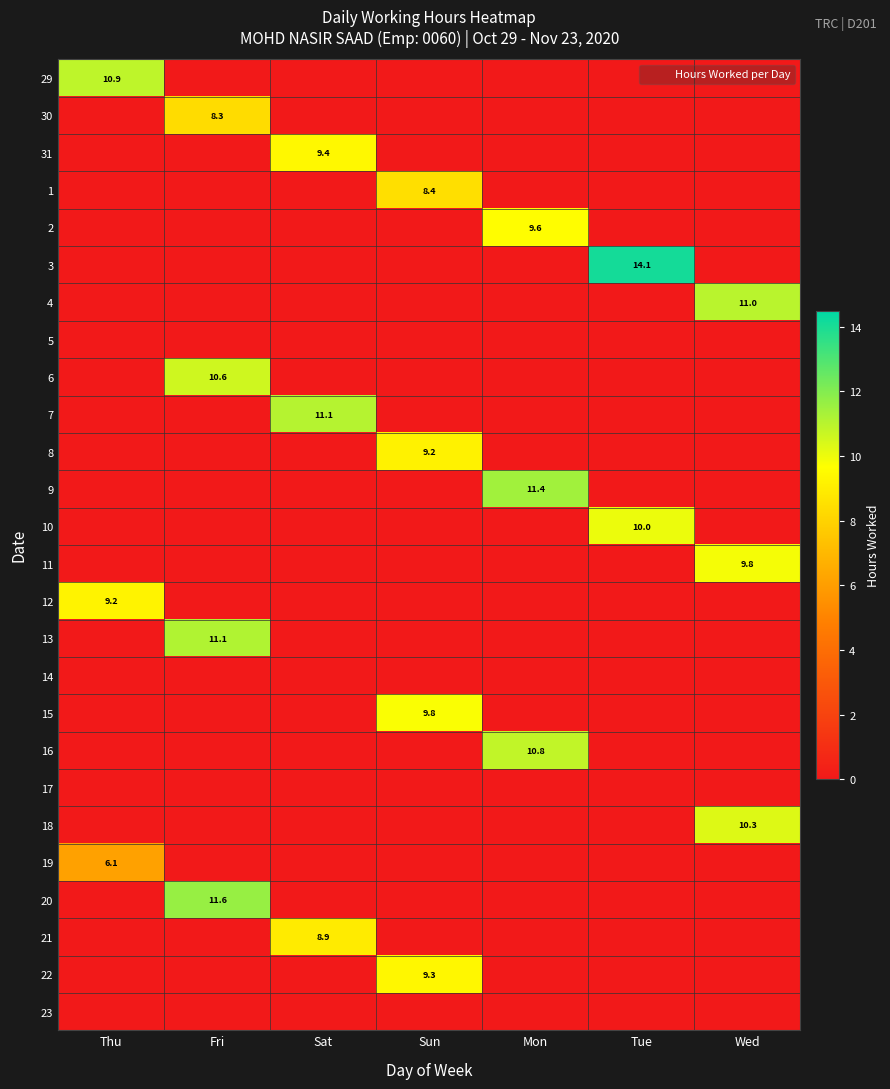

Is it true that 20 equals 5.4 at Fri?

False